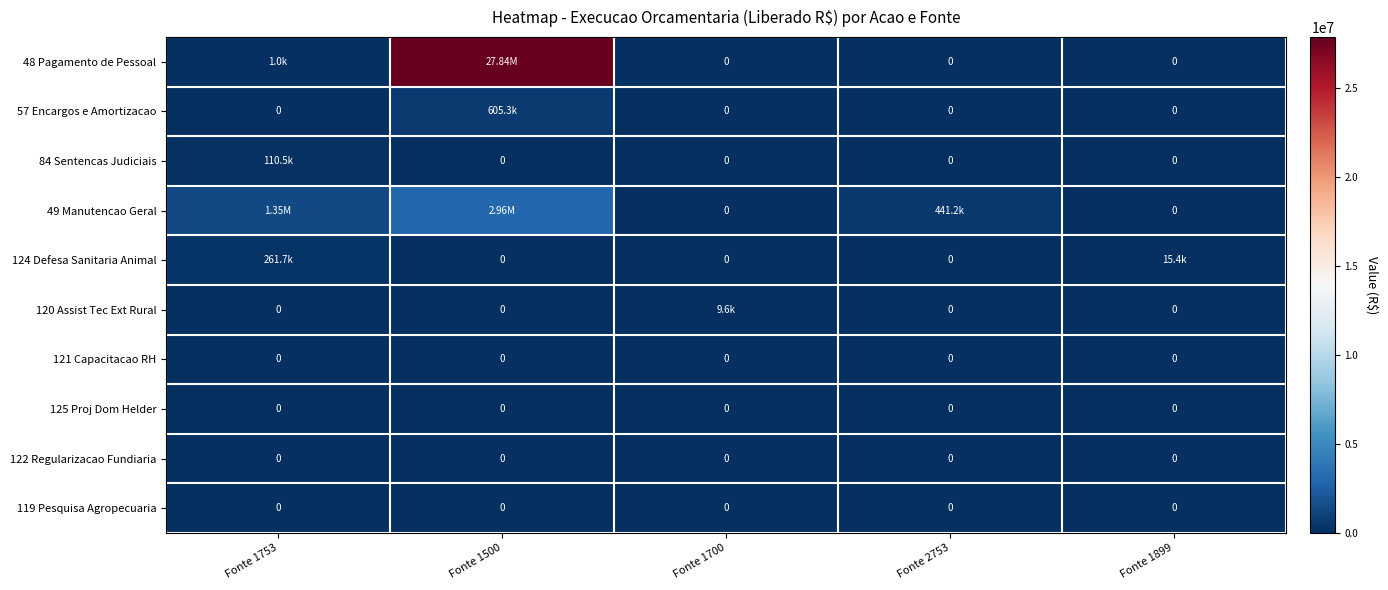

At which label is 84 Sentencas Judiciais closest to 55250?

Fonte 1500